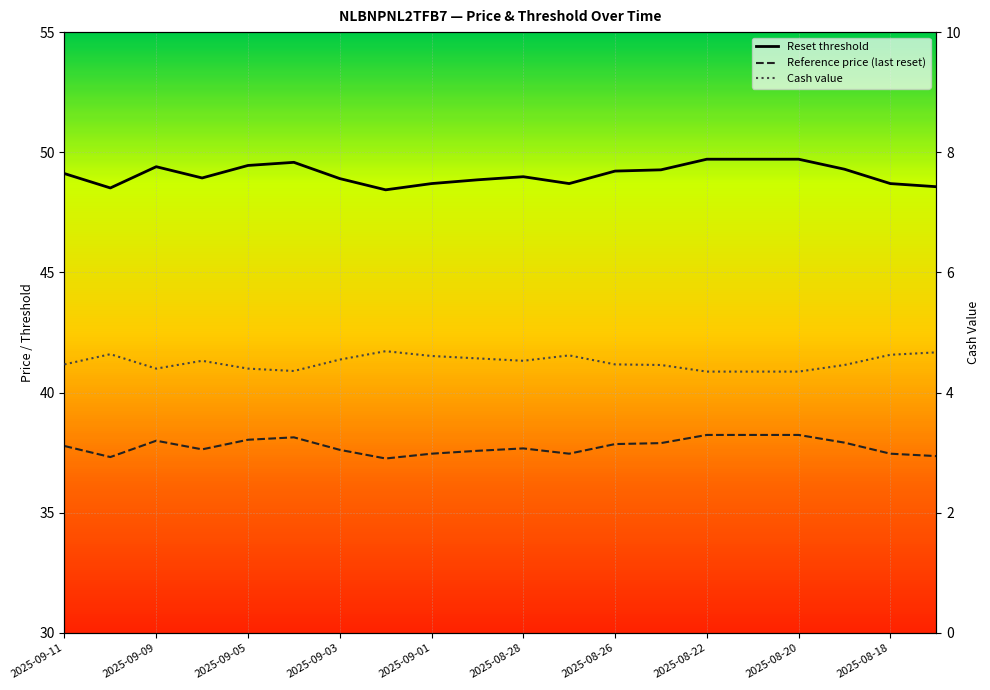

Which series has the largest total across all categories?

Reset threshold